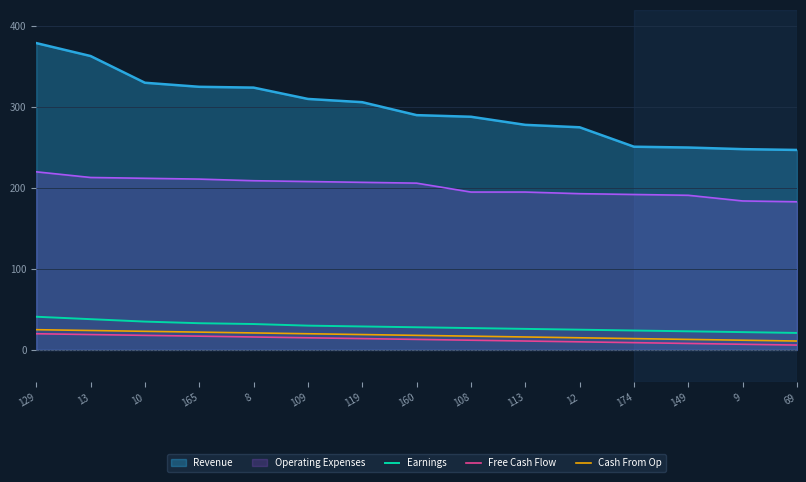

Is it true that Cash From Op equals 11 at 69?

True